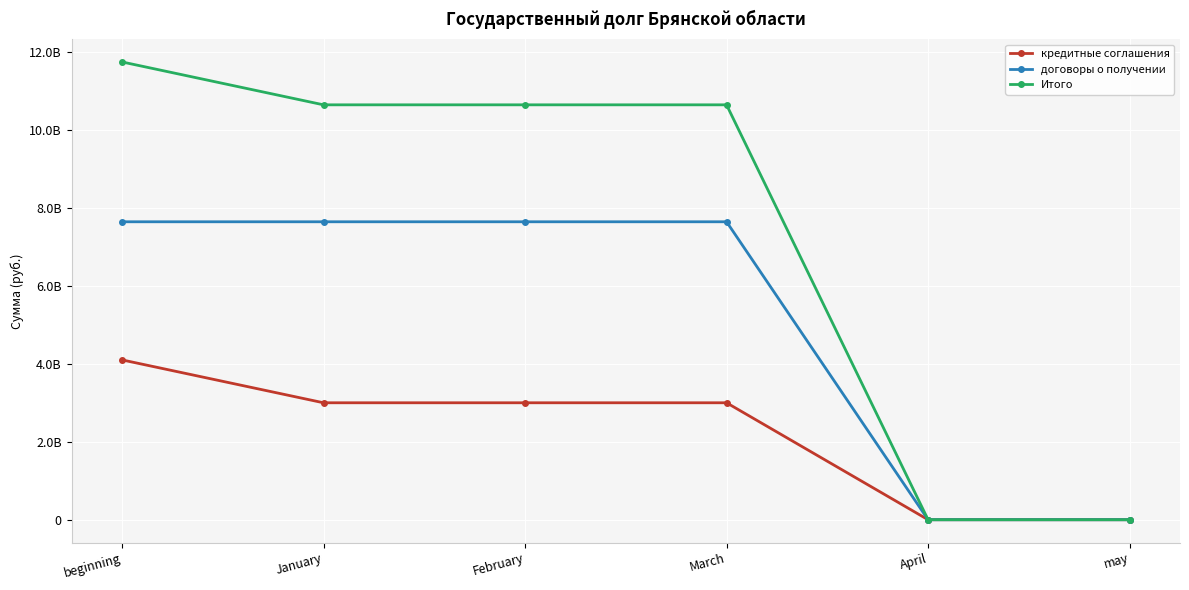

What is the total value across all series at March?

21293992791.6